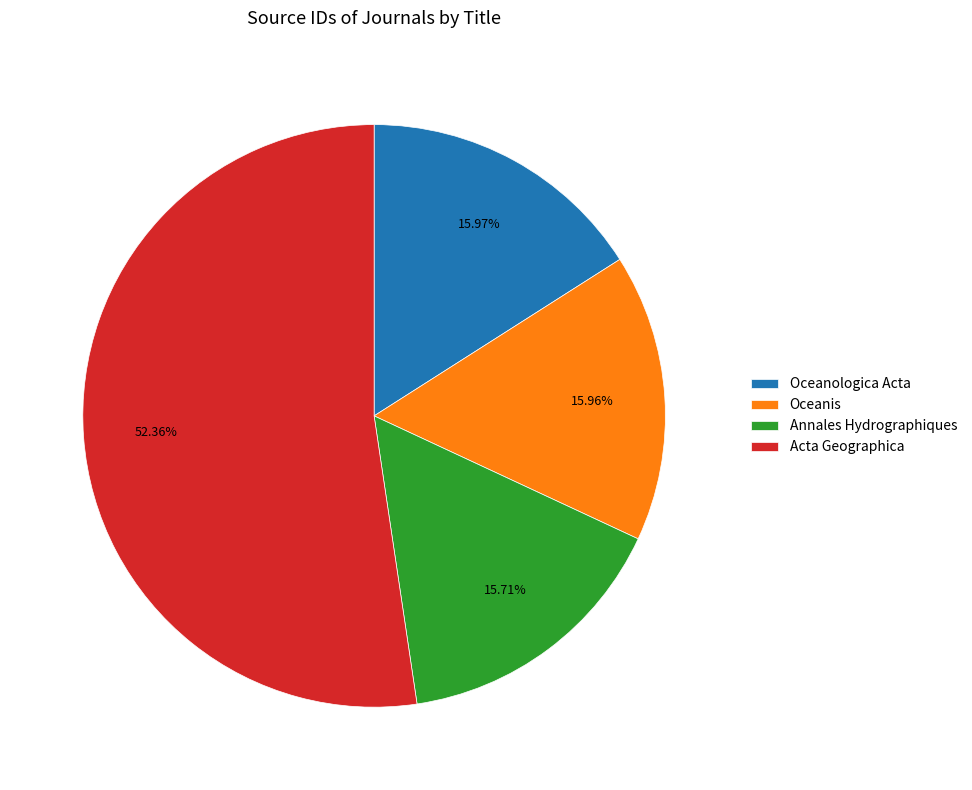

Which slice is the largest?

Acta Geographica